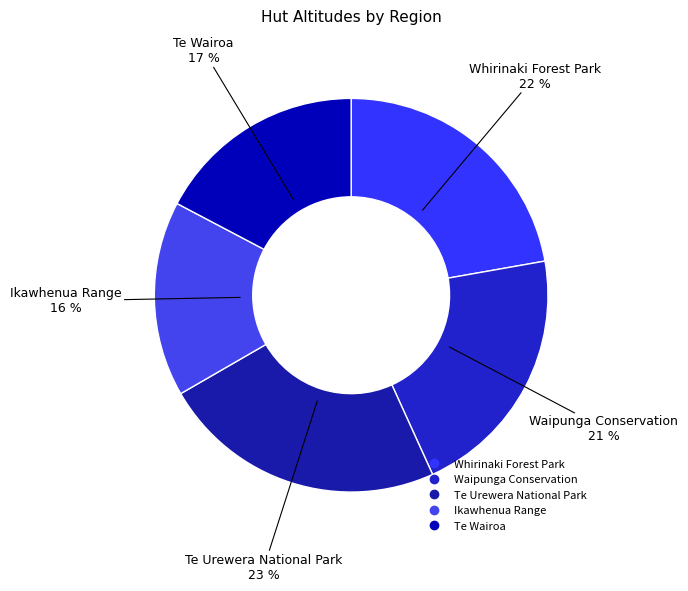

To the nearest percent, what is the difference between the largest and smallest slice percentages?

7%